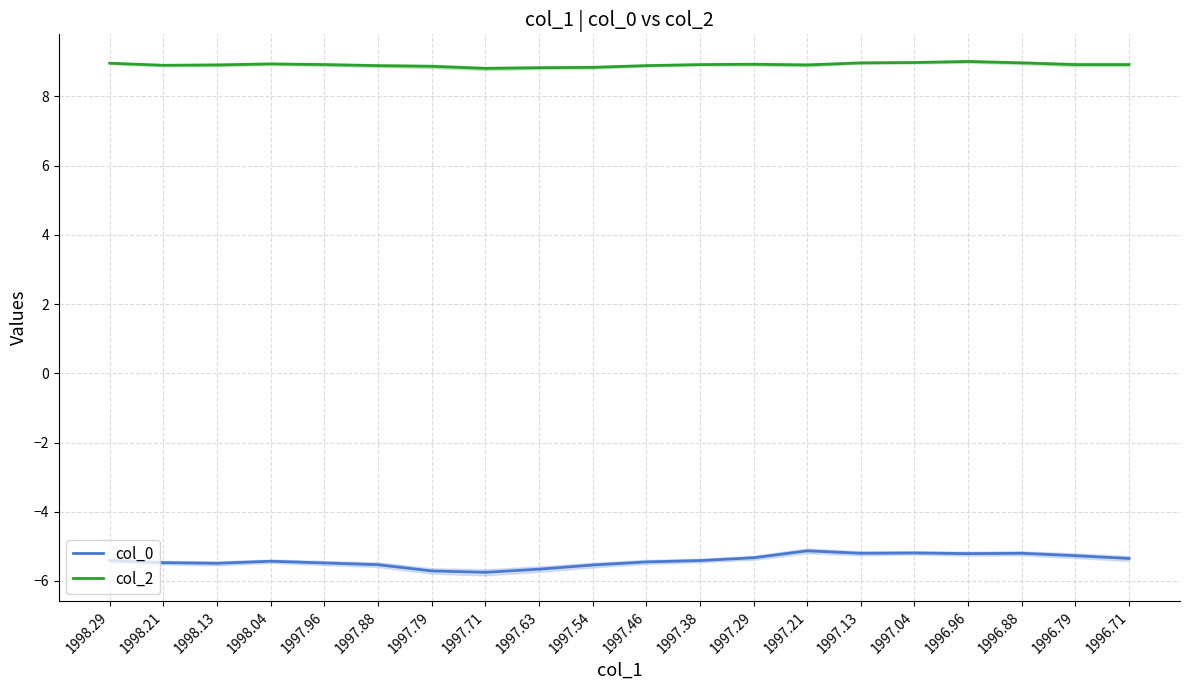

Rank the categories by col_0 value from lowest to highest.

1997.71, 1997.79, 1997.63, 1997.54, 1997.88, 1998.13, 1997.96, 1998.21, 1997.46, 1998.04, 1998.29, 1997.38, 1996.71, 1997.29, 1996.79, 1996.96, 1997.13, 1996.88, 1997.04, 1997.21